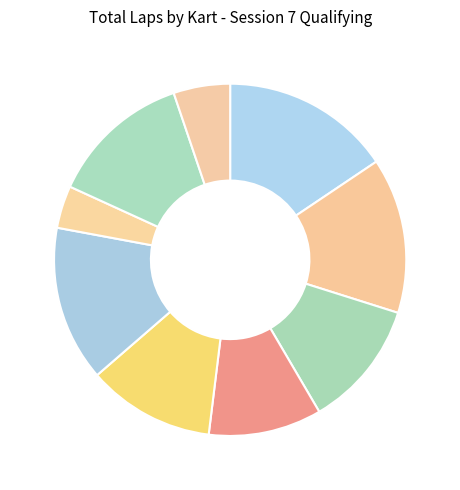

Count the number of slices in the pie.

9